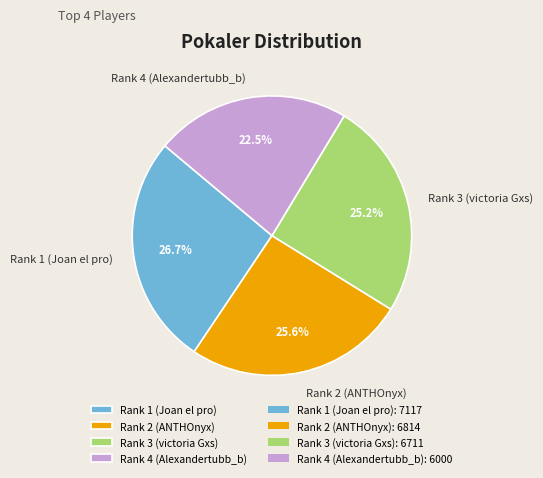

How many slices are in this pie chart?

4